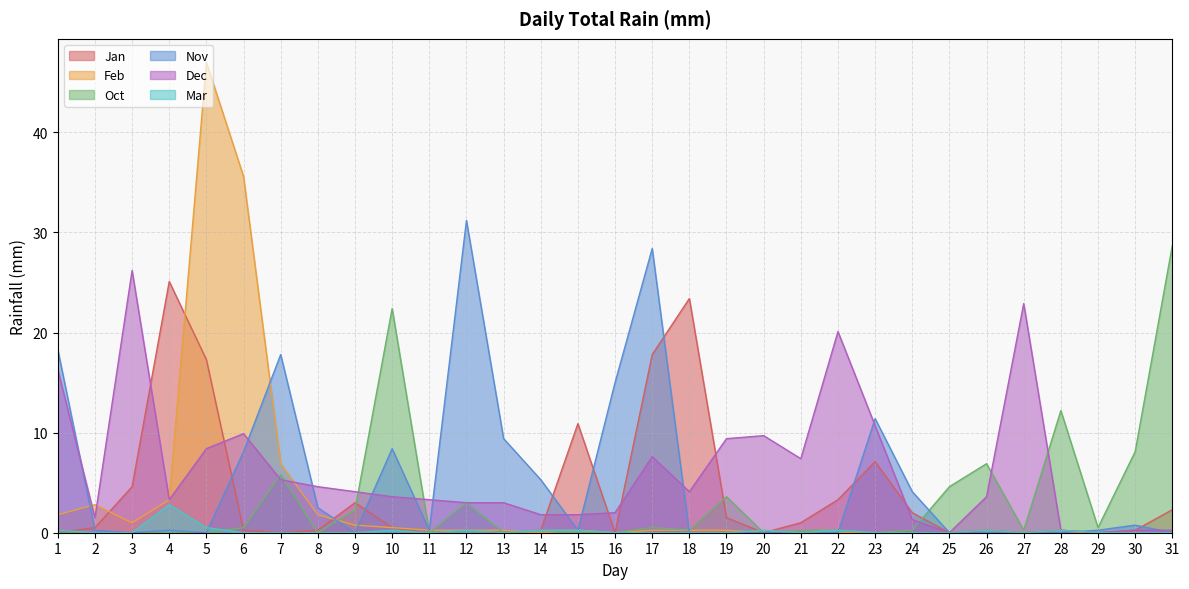

At which category is the sum across all series the highest?

5